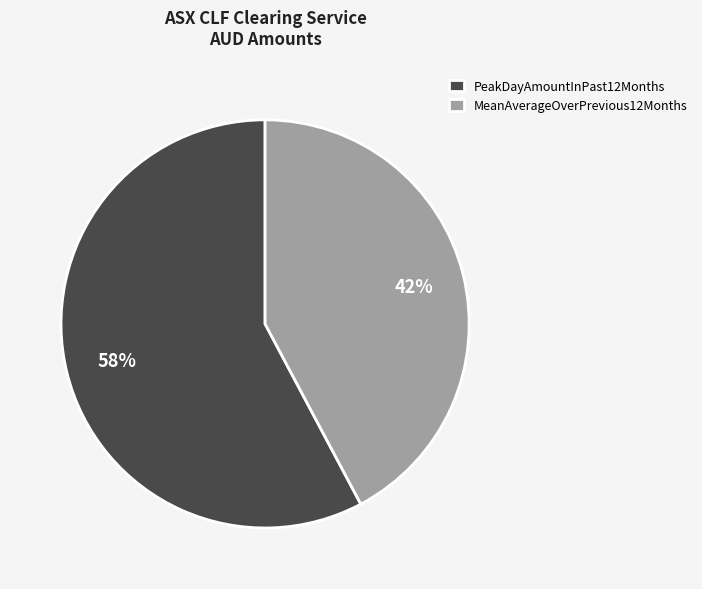

How many segments does this pie chart have?

2